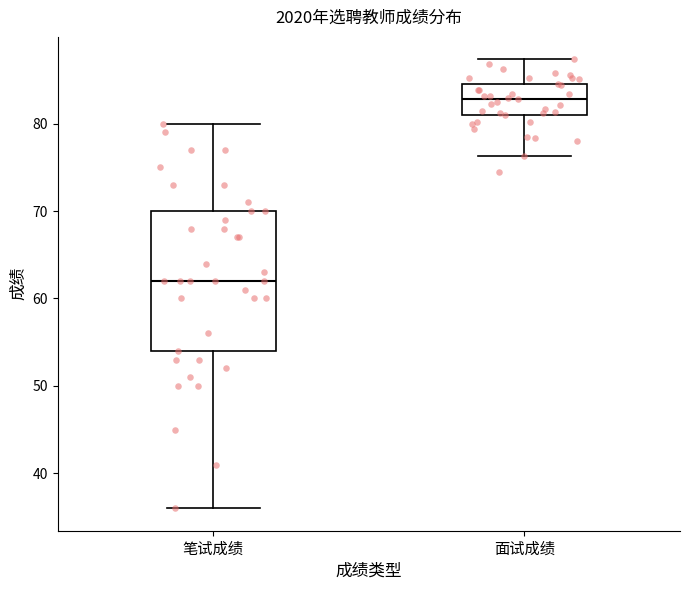

Reading left to right, transcribe this box plot: for each box, give where its median line is, the range the box spans, and where its two whiskers end, as read against the y-axis. The values are not printed on the chart, so give them approximately, as read against the axis.

笔试成绩: median 62, box 54 to 70, whiskers 36 to 80
面试成绩: median 83, box 81 to 85, whiskers 76 to 87